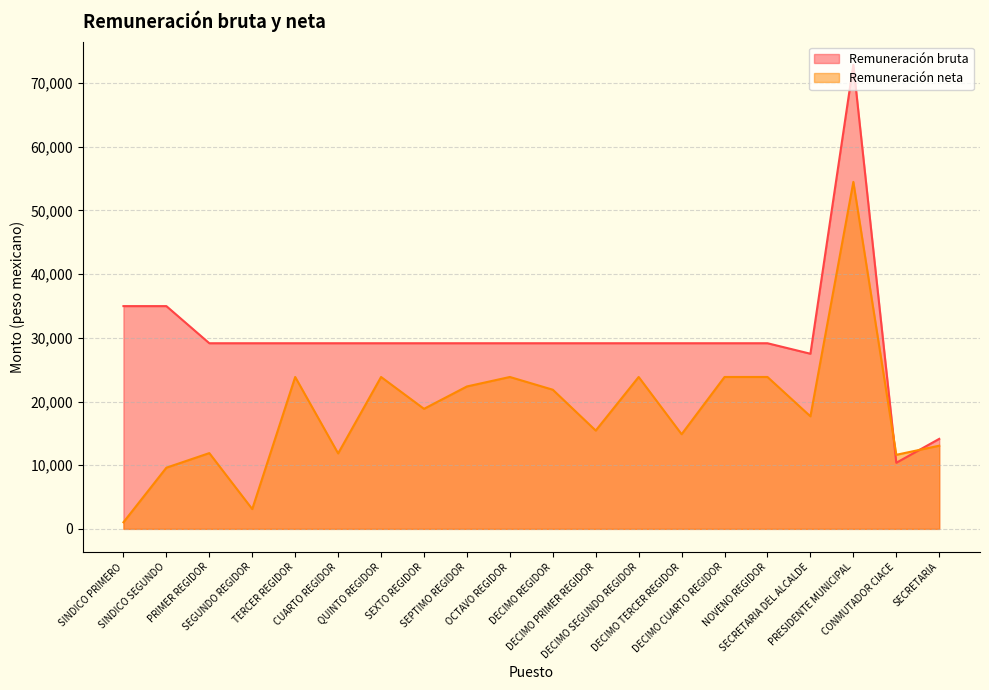

Does the chart display data point markers on the line(s)?

No